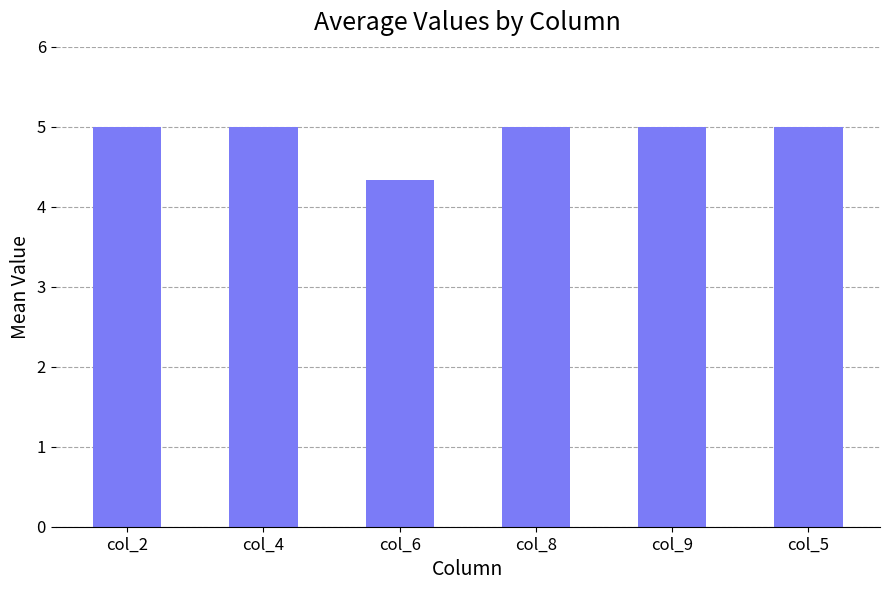

Reading left to right, extract all data points from this chart.

col_2=5.0	col_4=5.0	col_6=4.3	col_8=5.0	col_9=5.0	col_5=5.0